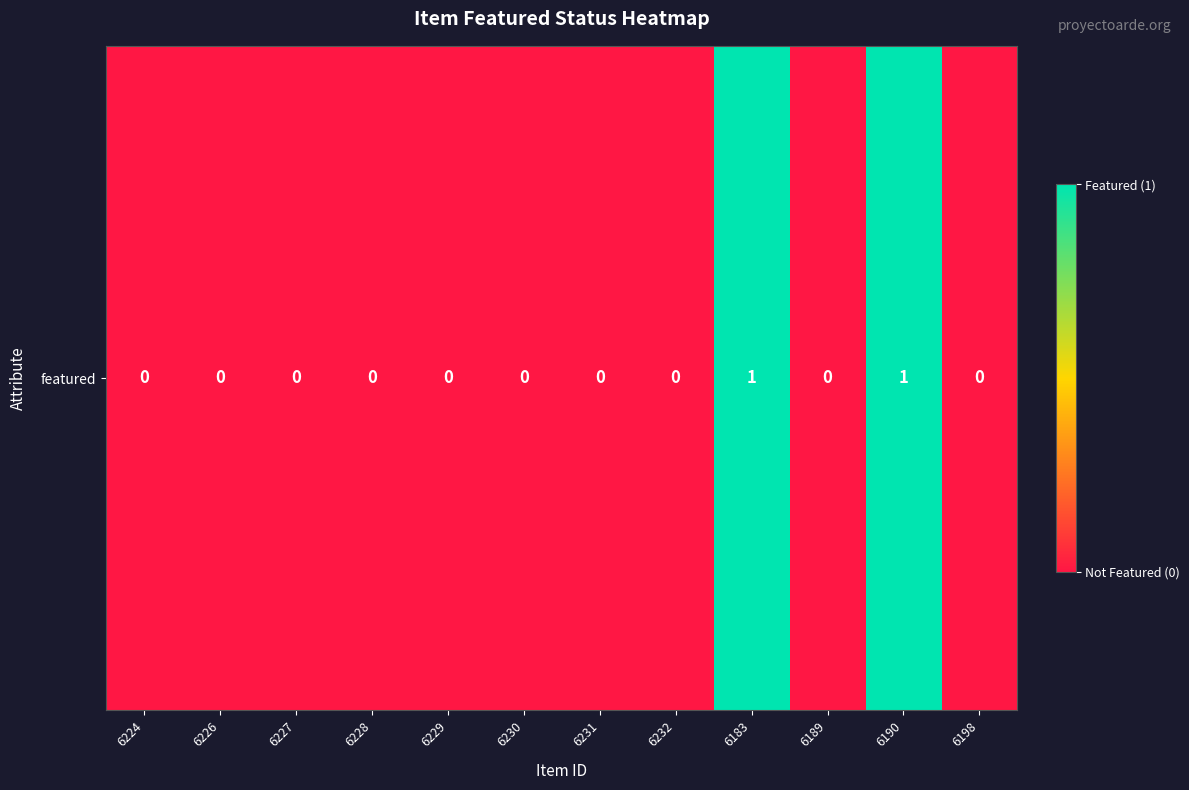

Reading left to right, what are all the values shown in this chart?

0	0	0	0	0	0	0	0	1	0	1	0